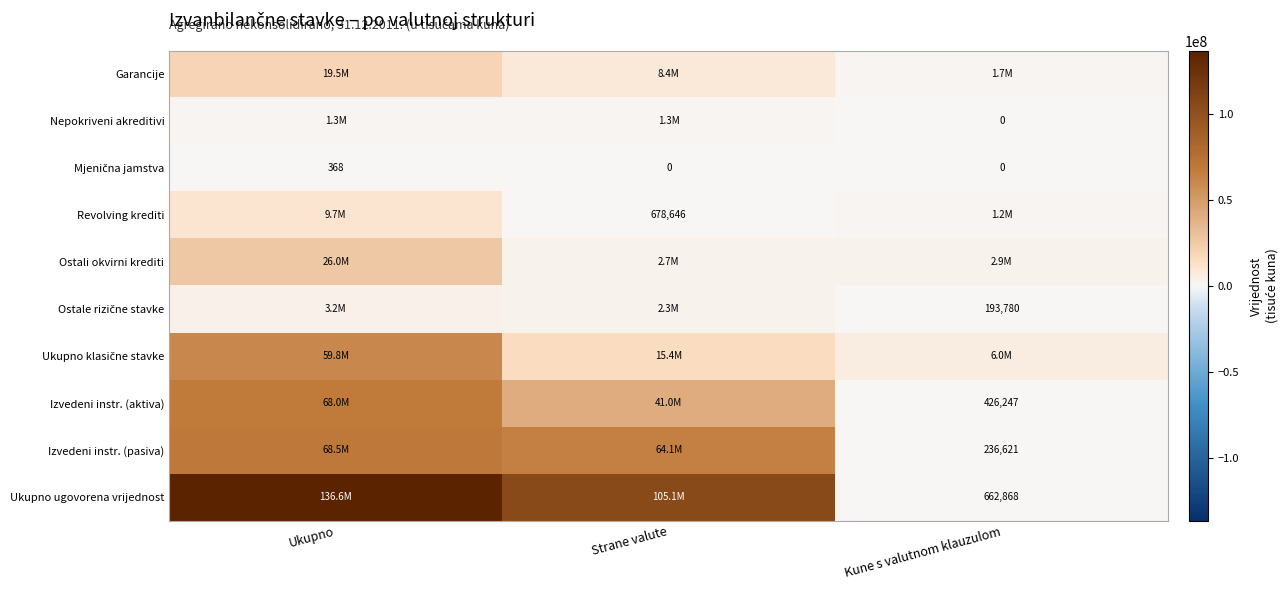

Is it true that Izvedeni instr. (aktiva) equals 718700 at Kune s valutnom klauzulom?

False